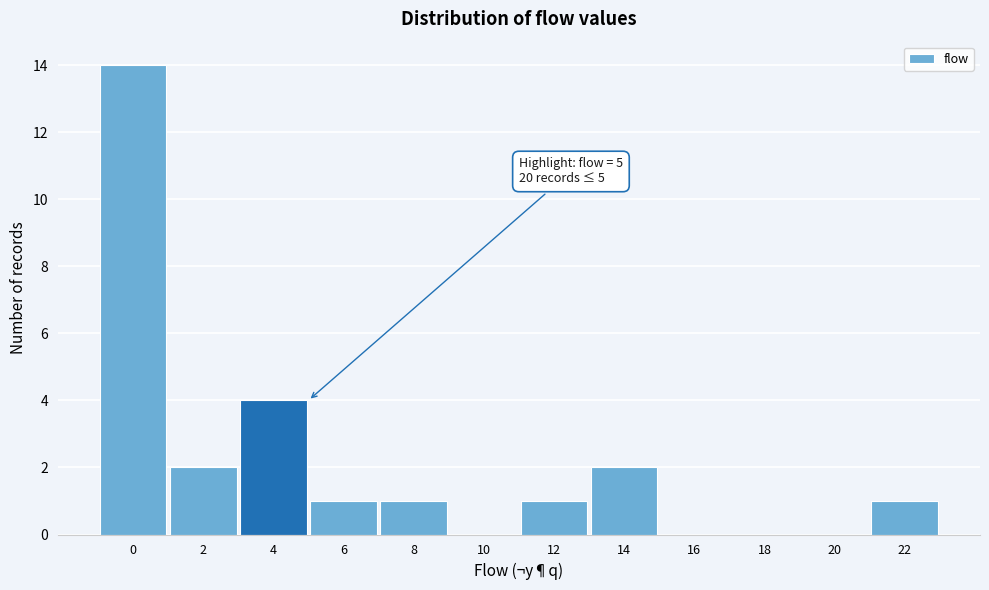

Reading left to right, transcribe all the data shown in this chart.

0=14	2=2	4=4	6=1	8=1	10=0	12=1	14=2	16=0	18=0	20=0	22=1